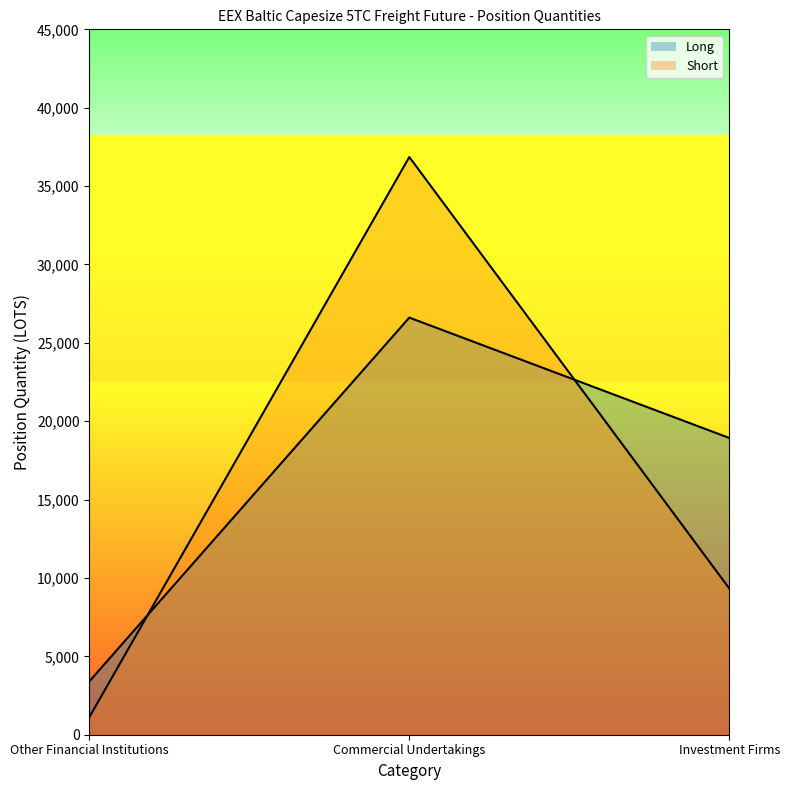

Which series changed the most between Other Financial Institutions and Commercial Undertakings?

Short